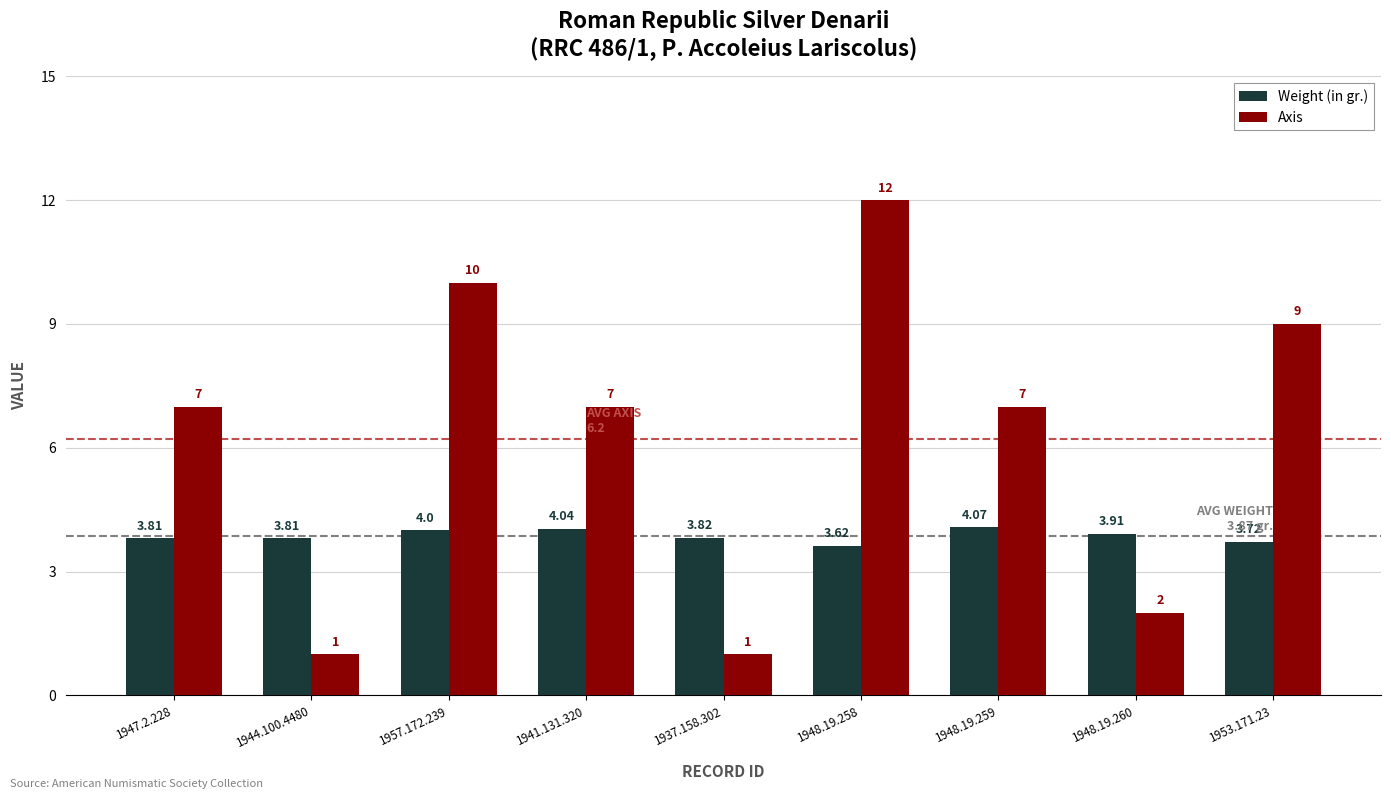

List the series in order of their peak value, lowest first.

Weight (in gr.), Axis